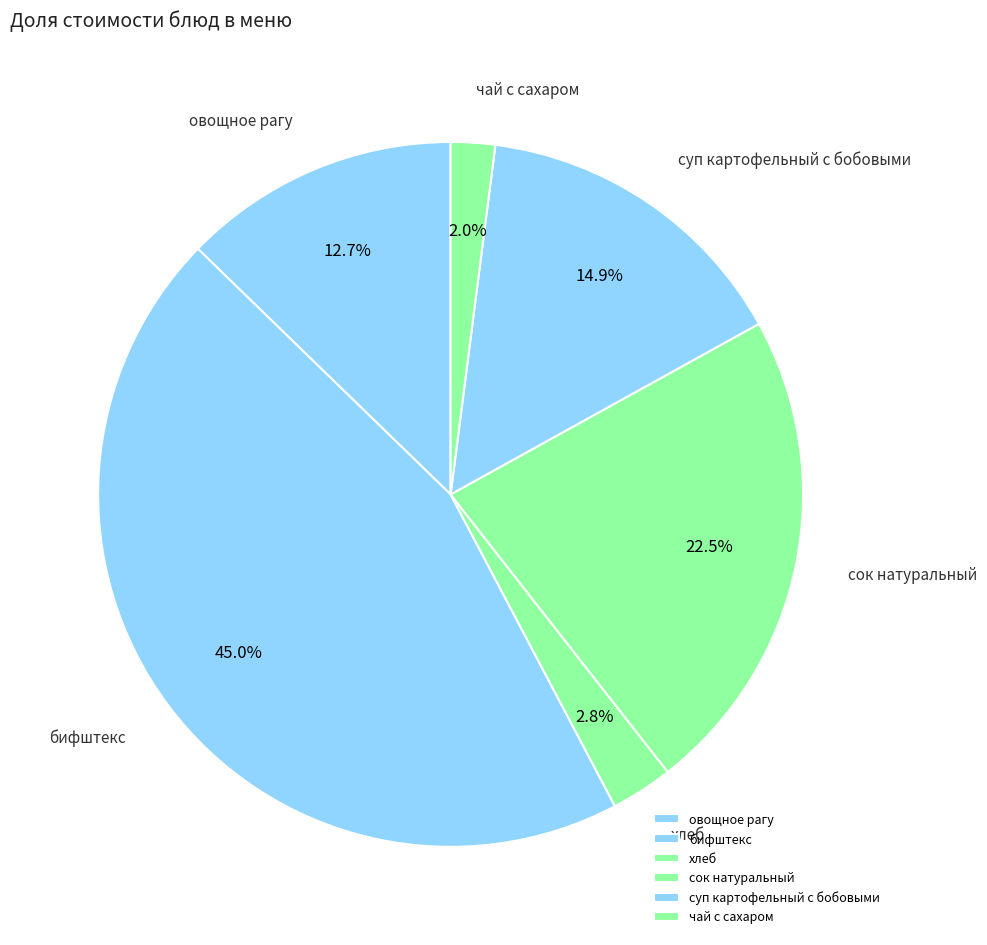

Is it true that суп картофельный с бобовыми is 1% of the pie?

False